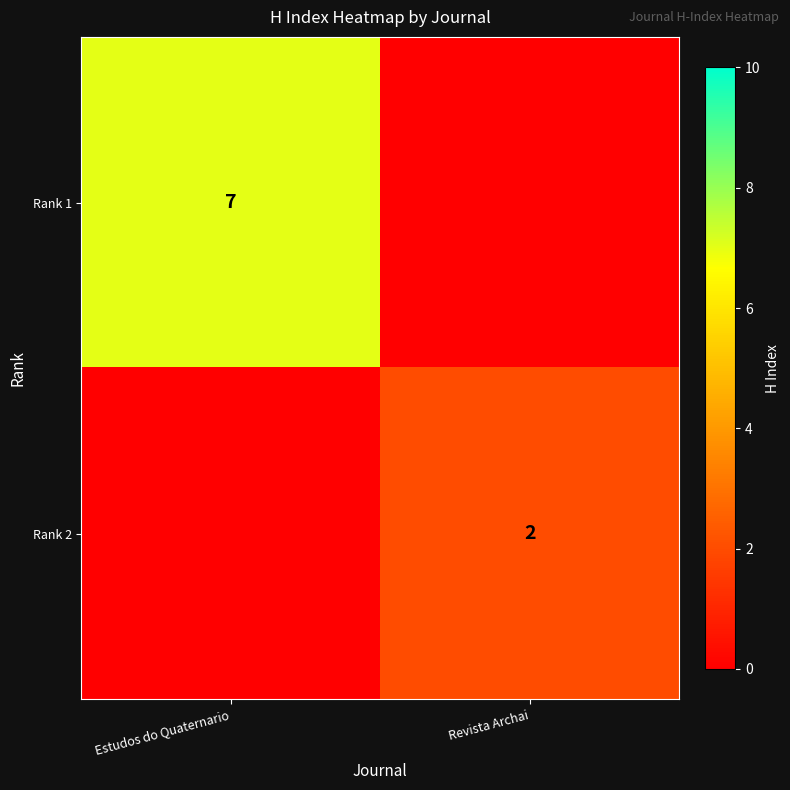

Which category has the highest value across all series?

Estudos do Quaternario